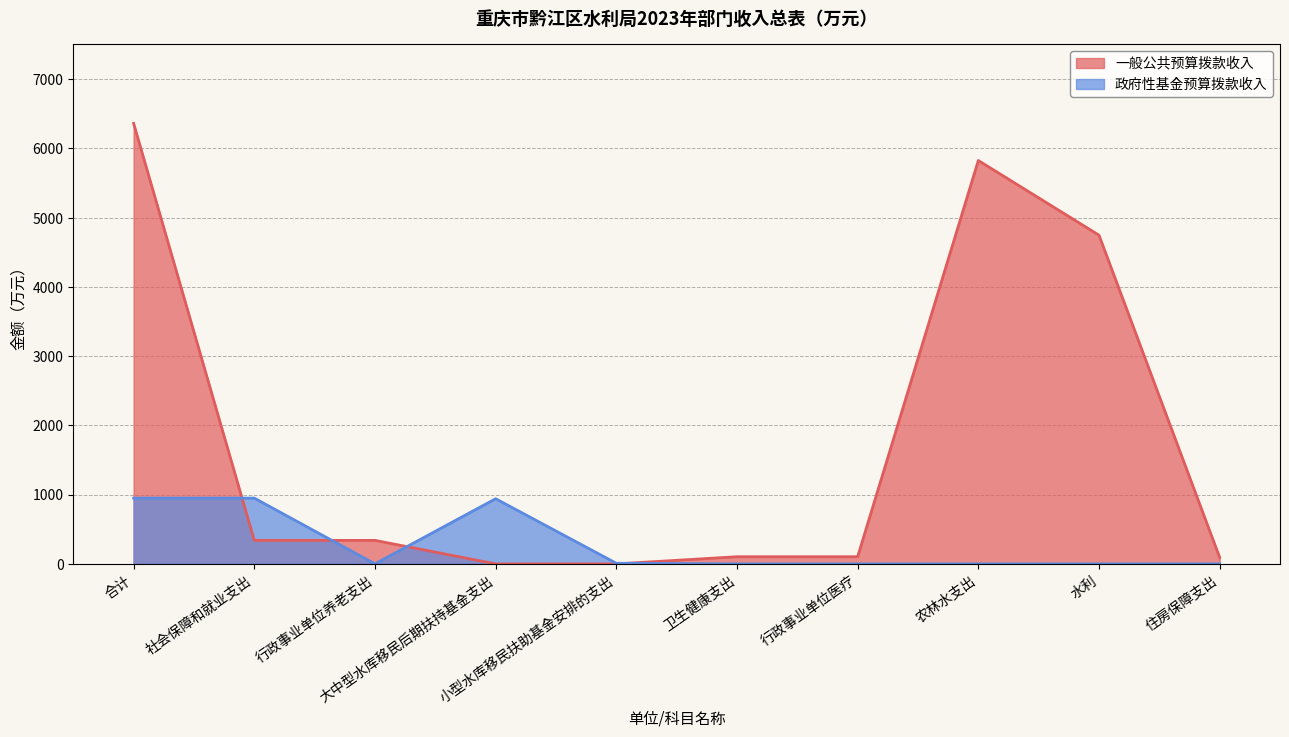

At how many categories does at least one series exceed 1384?

3